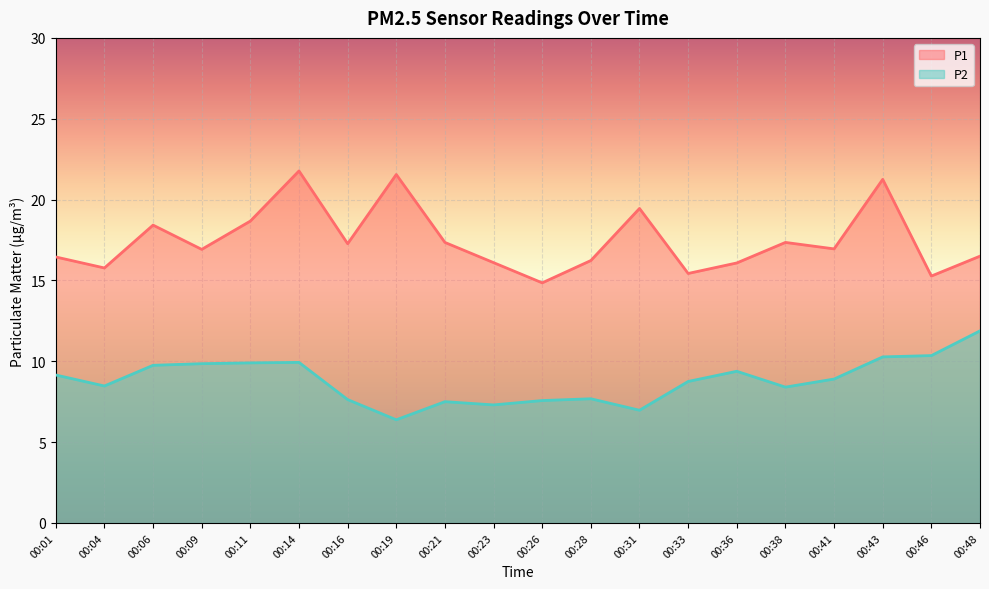

Which series has the widest spread of values?

P1